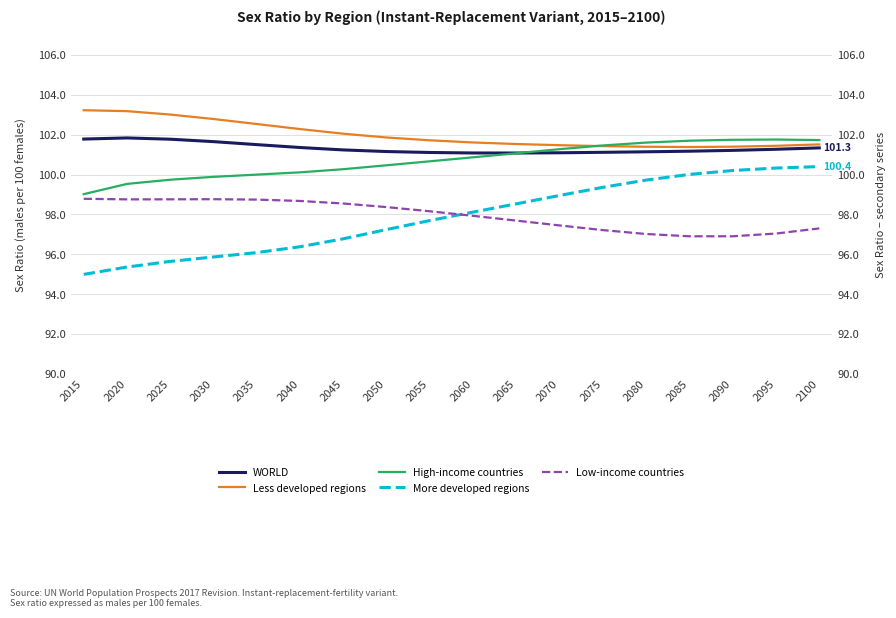

Does the chart display data point markers on the line(s)?

No